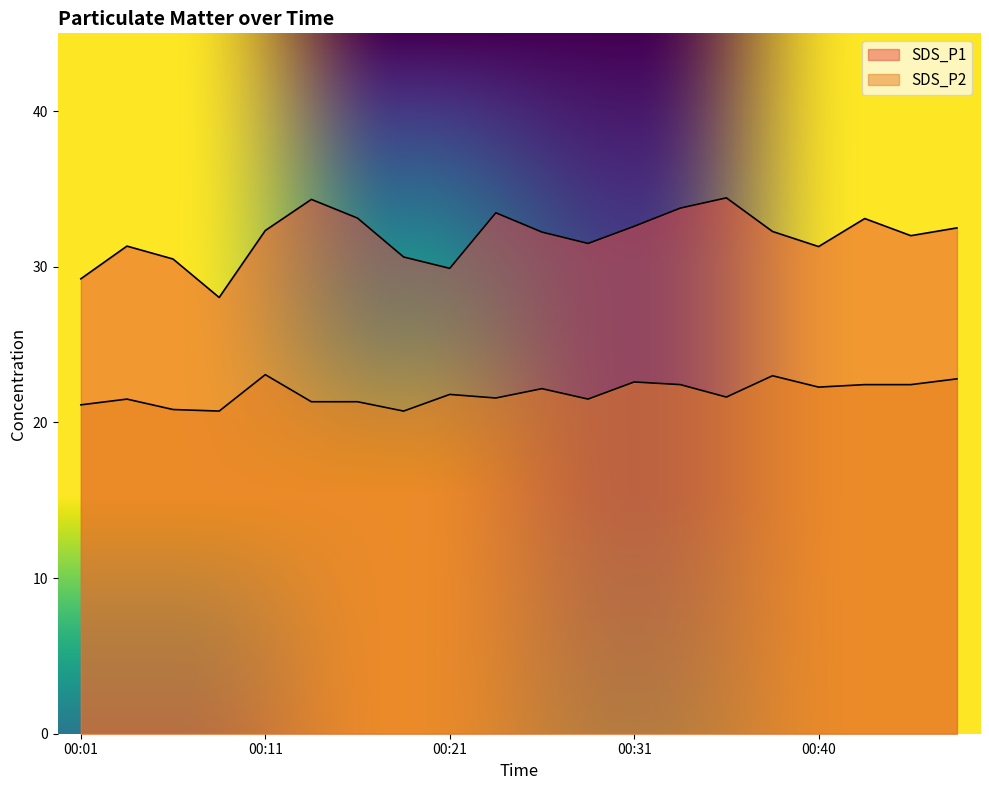

Where does the SDS_P2 series first go above 21?

00:01